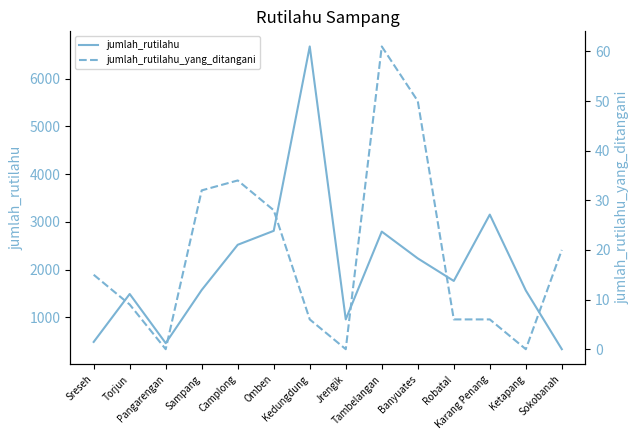

What is the label of the 3rd point from the left?

Pangarengan